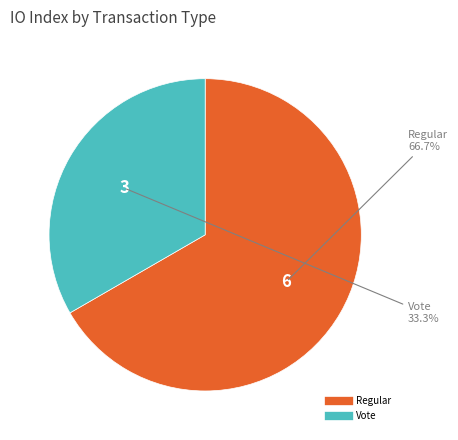

True or false: Vote accounts for 33% of the total.

True